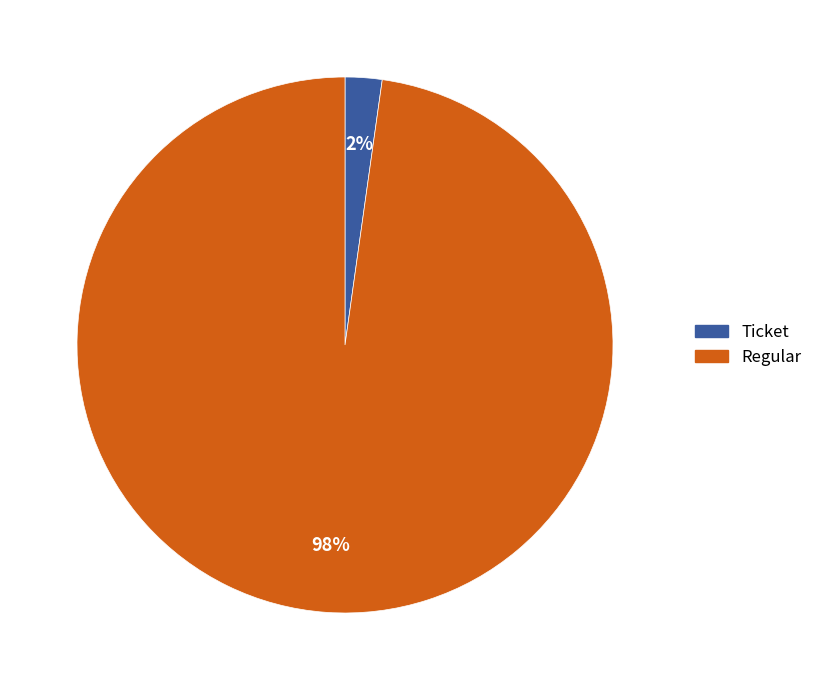

The Ticket slice represents 2% of the pie. True or false?

True